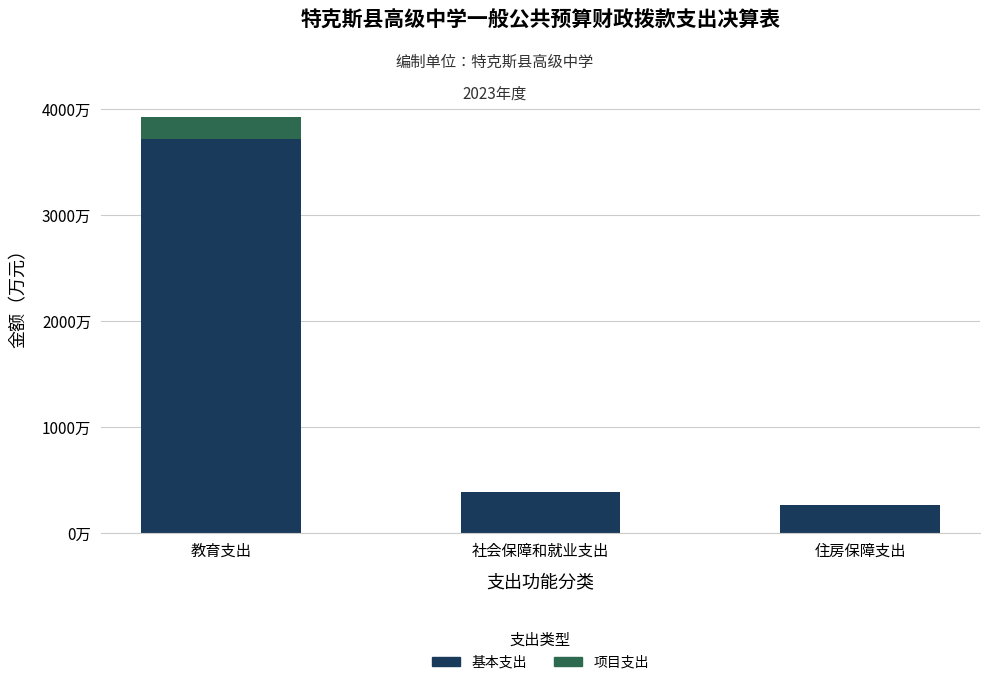

Which series has the widest spread of values?

基本支出